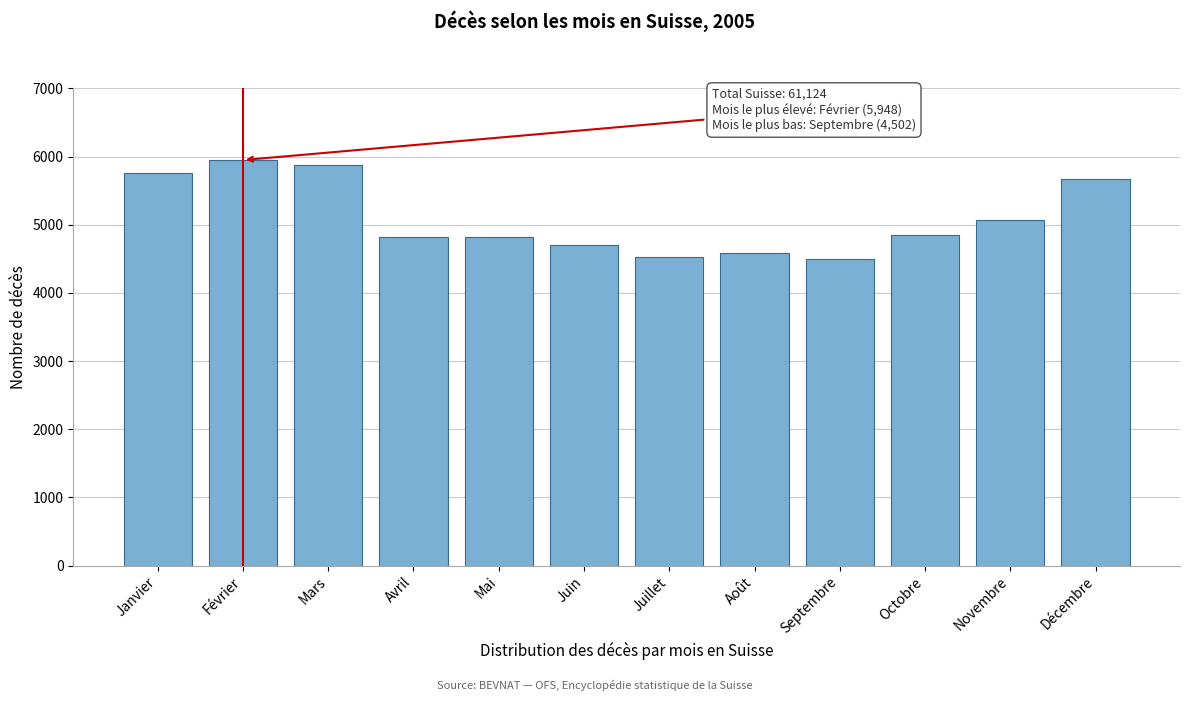

What is the smallest value displayed?

4502